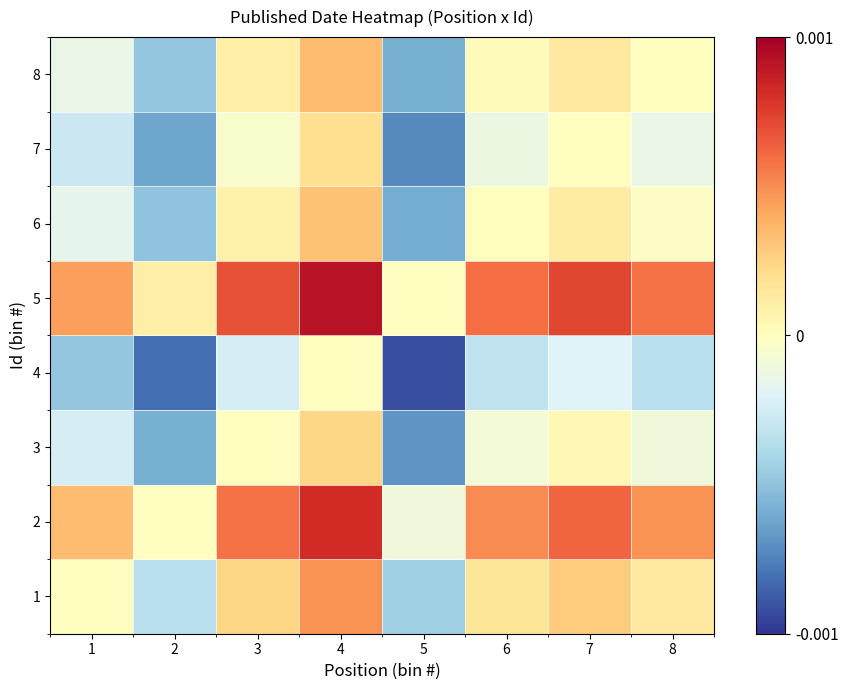

Reading right to left, extract all data points from this chart.

1: 8=0.0	7=0.0	6=0.0	5=-0.0	4=0.0	3=0.0	2=-0.0	1=0.0
2: 8=0.0	7=0.0	6=0.0	5=-0.0	4=0.0	3=0.0	2=0.0	1=0.0
3: 8=-0.0	7=0.0	6=-0.0	5=-0.0	4=0.0	3=0.0	2=-0.0	1=-0.0
4: 8=-0.0	7=-0.0	6=-0.0	5=-0.0	4=0.0	3=-0.0	2=-0.0	1=-0.0
5: 8=0.0	7=0.0	6=0.0	5=0.0	4=0.0	3=0.0	2=0.0	1=0.0
6: 8=-0.0	7=0.0	6=0.0	5=-0.0	4=0.0	3=0.0	2=-0.0	1=-0.0
7: 8=-0.0	7=0.0	6=-0.0	5=-0.0	4=0.0	3=-0.0	2=-0.0	1=-0.0
8: 8=0.0	7=0.0	6=0.0	5=-0.0	4=0.0	3=0.0	2=-0.0	1=-0.0